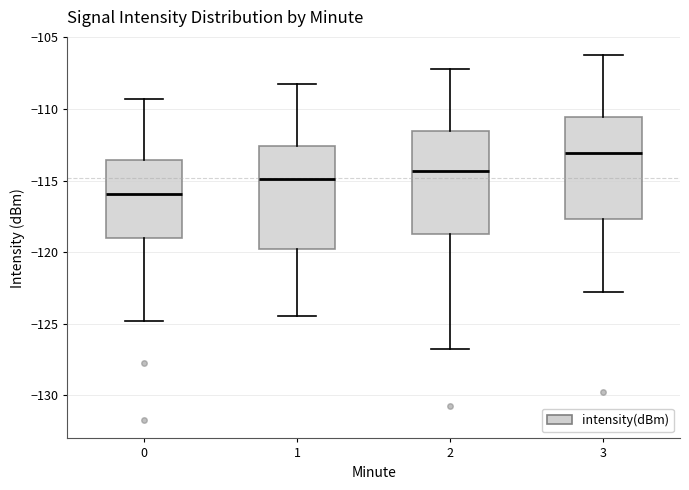

Where does the lower whisker of the box at x = 0 end on the y-axis? The values are not printed on the chart, so give them approximately, as read against the axis.

-125.0